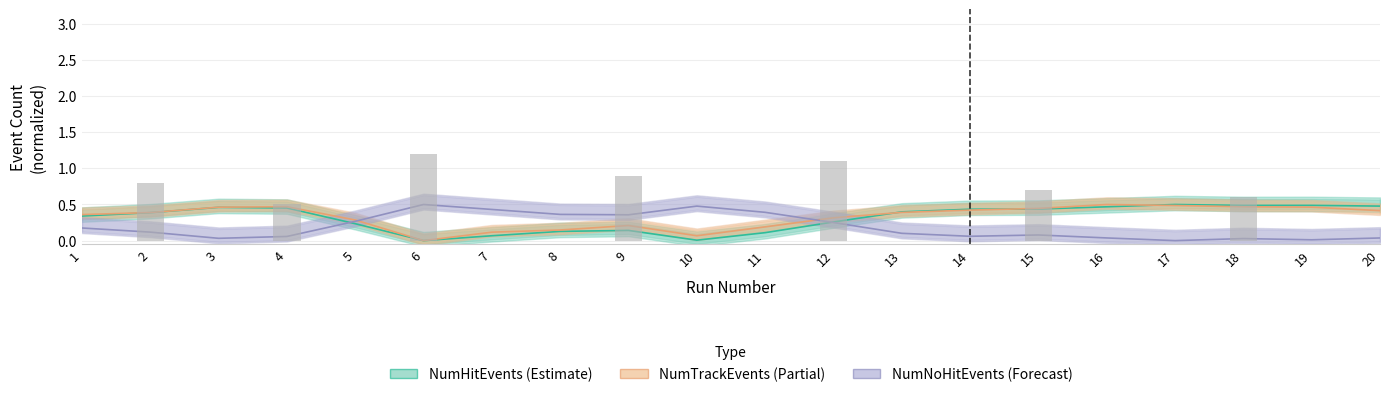

Which series has the widest spread of values?

NumHitEvents